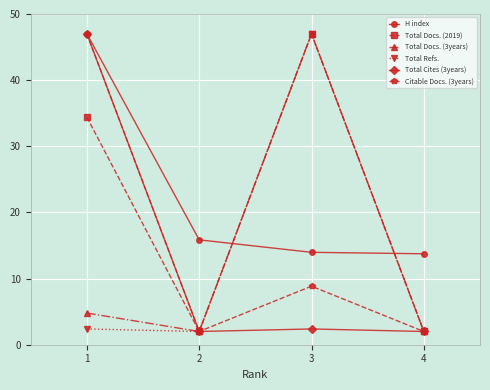

How many values in the H index series are below 15?

2